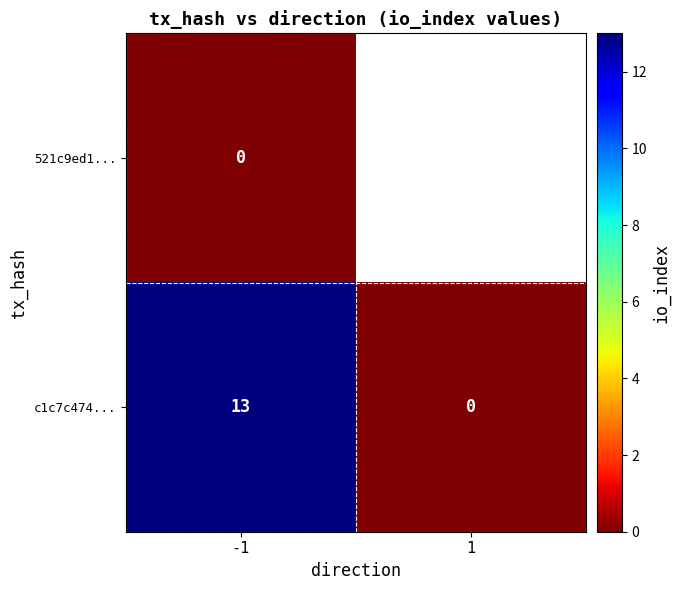

The value of c1c7c474... at 1 is 0. True or false?

True